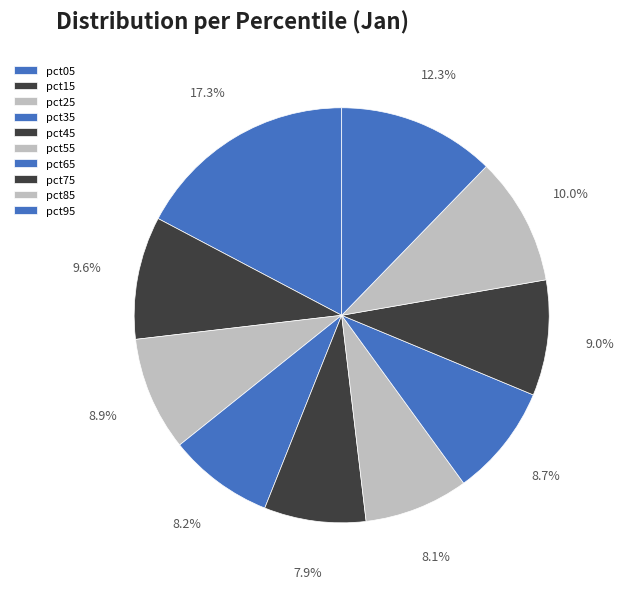

Is it true that pct65 is 1% of the pie?

False